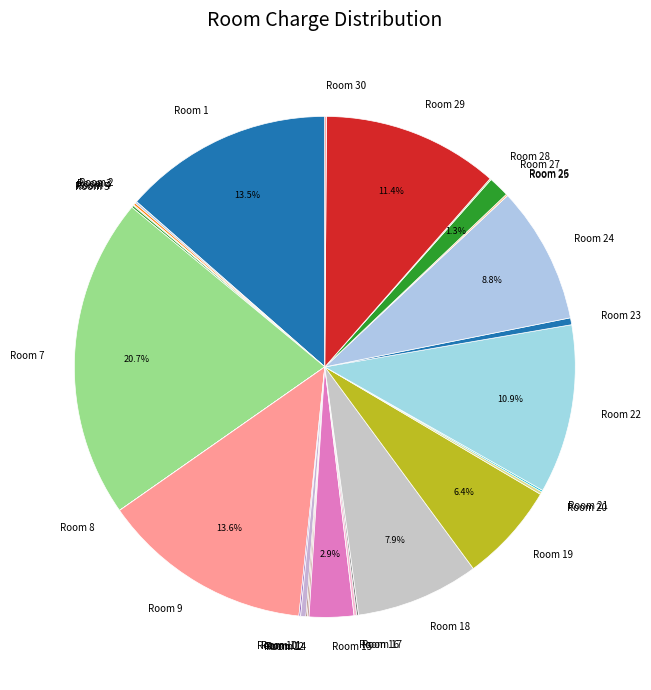

Which category has the biggest portion of the pie?

Room 7